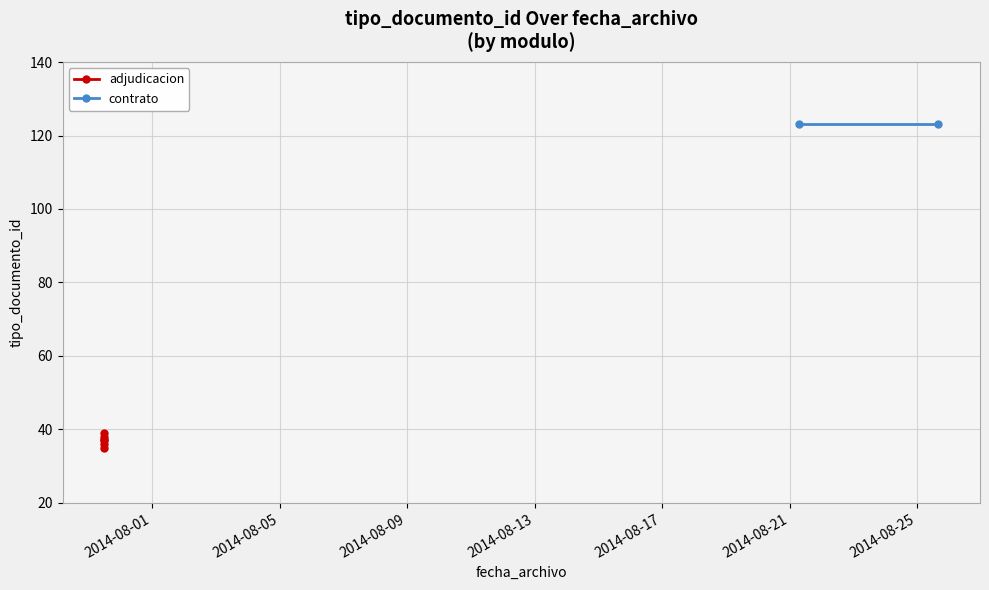

How many lines are shown in the chart?

1